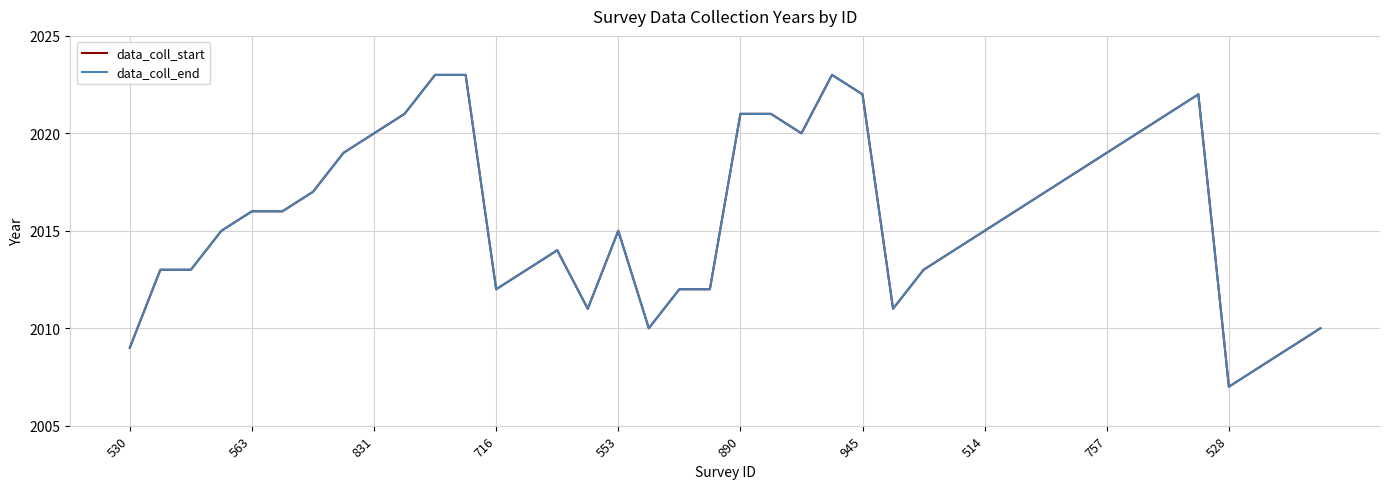

What is the sum of all data_coll_start values?

80631